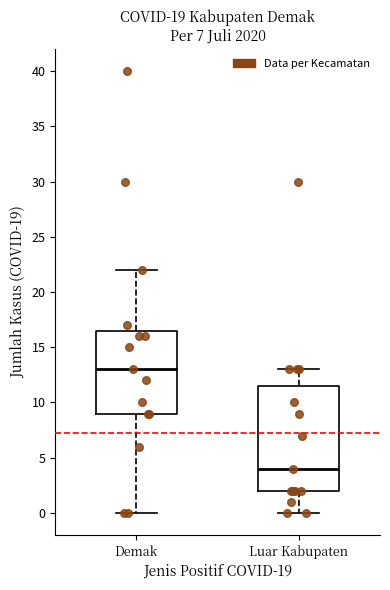

Where is the upper edge of the box for Luar Kabupaten on the y-axis? The values are not printed on the chart, so give them approximately, as read against the axis.

11.5